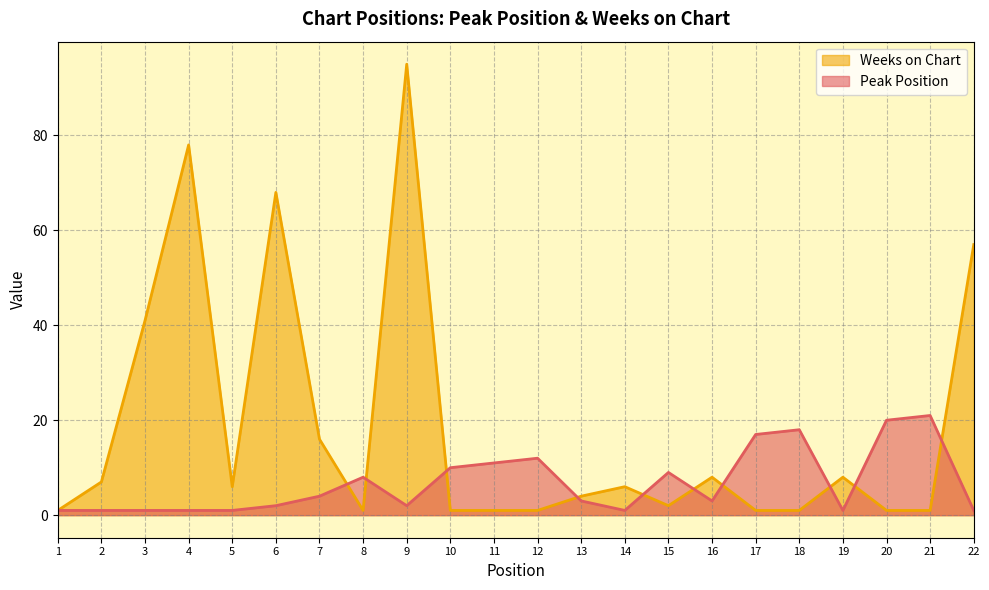

True or false: Peak Position and Weeks on Chart cross at least once.

True